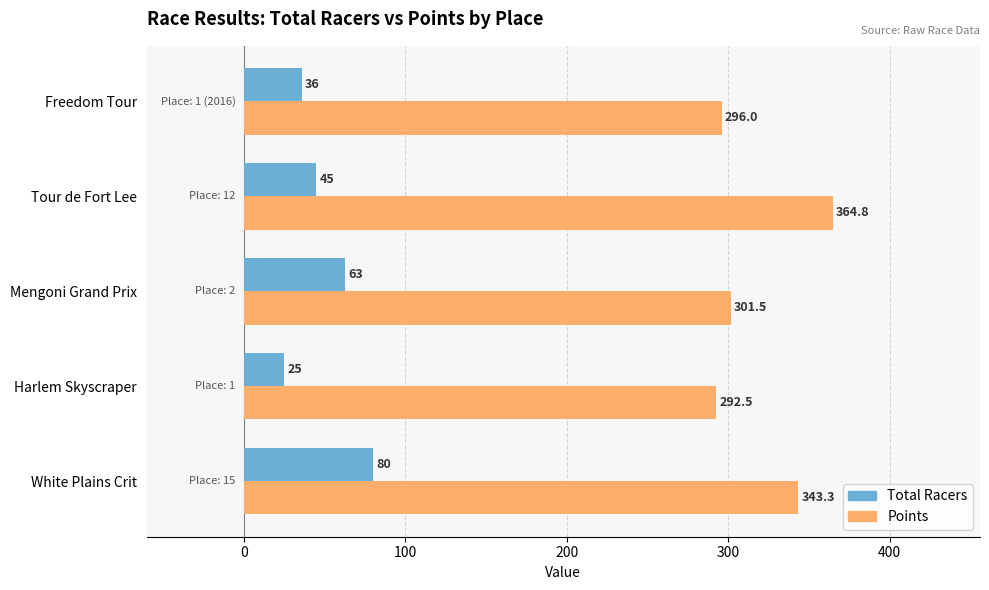

What are all the series names shown in the legend?

Total Racers, Points